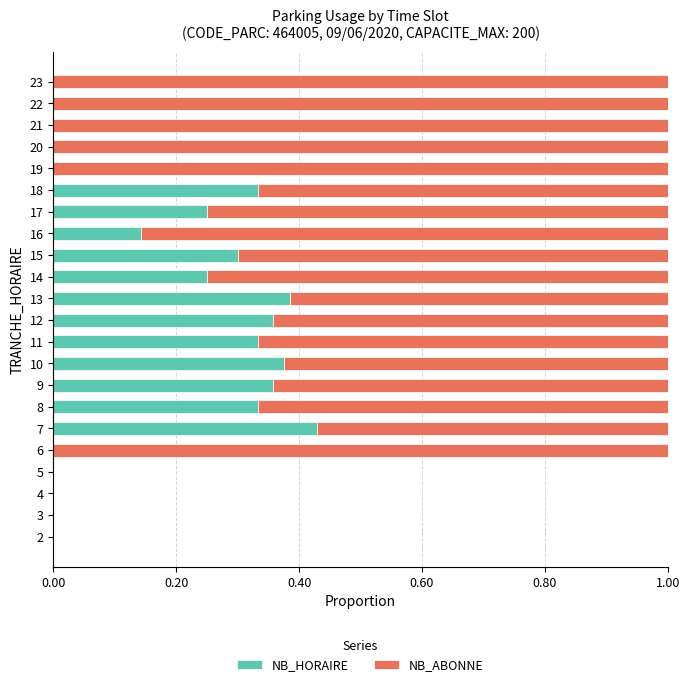

The NB_HORAIRE series shows 0.3 at 15. True or false?

True